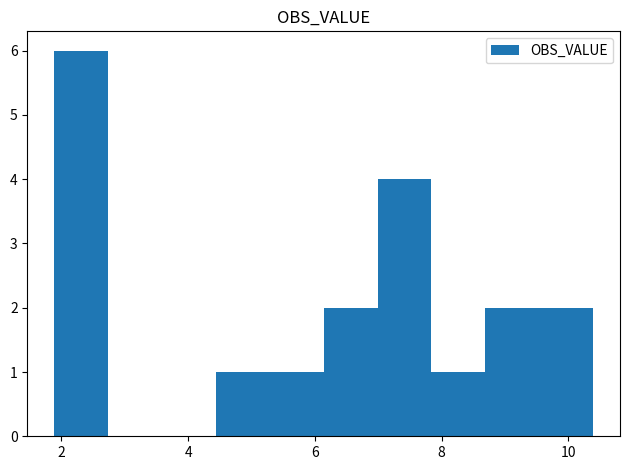

Over which range of the x-axis is the bar tallest?

1.8 to 2.8